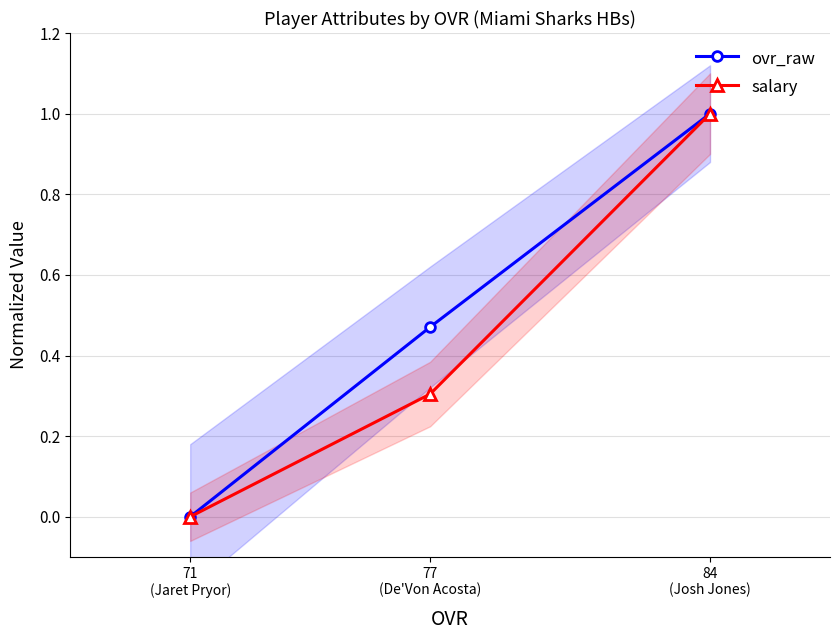

Which has a higher value, 77
(De'Von Acosta) or 84
(Josh Jones)?

84
(Josh Jones)